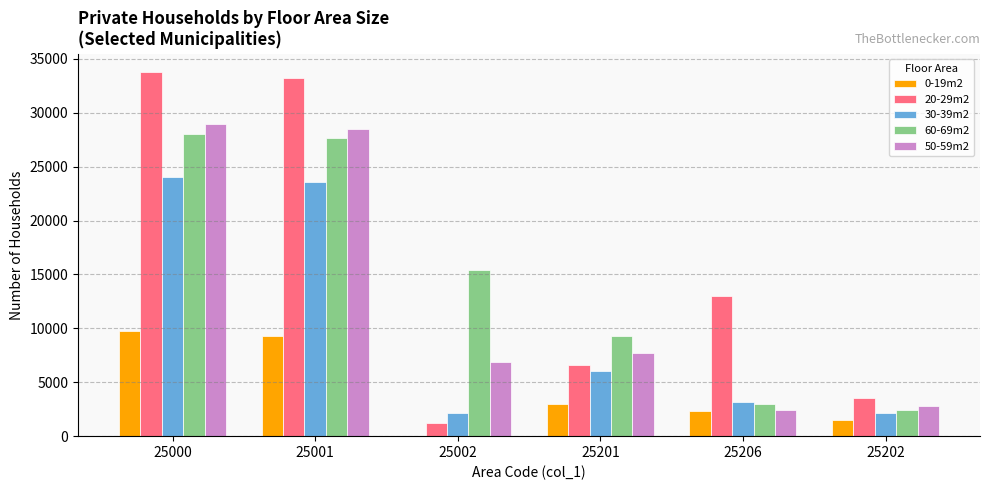

True or false: 60-69m2 has a value of 43159 at 25000.

False